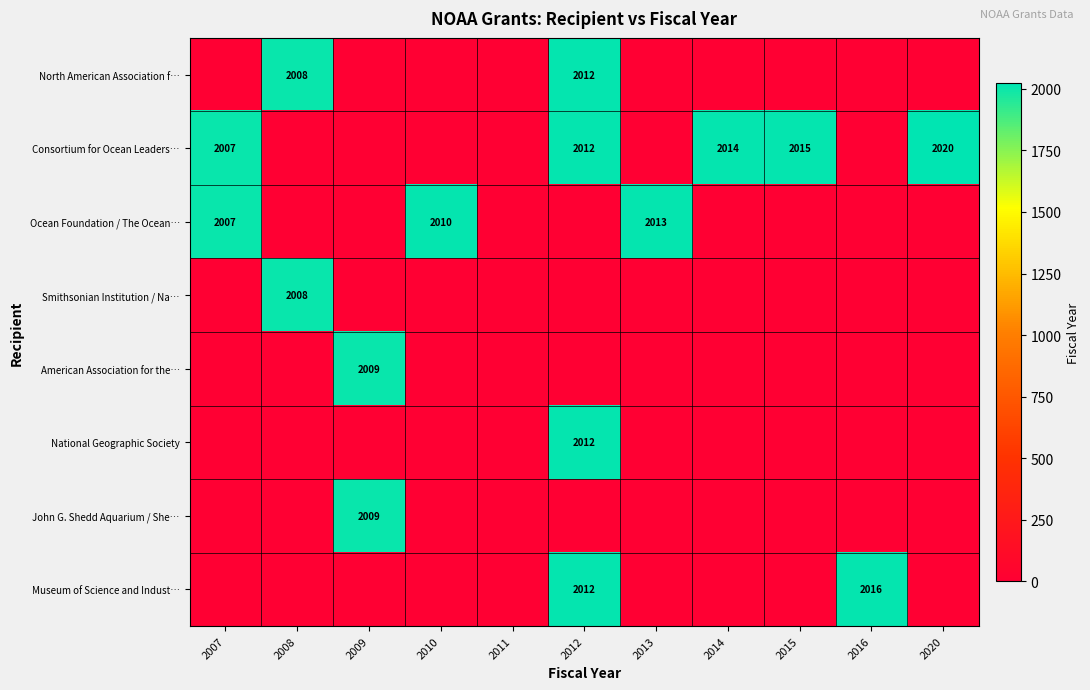

True or false: North American Association f… has a value of 2012 at 2012.

True